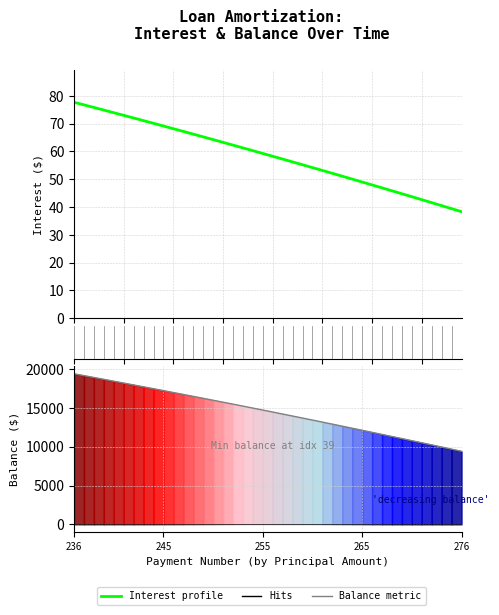

Where is Balance nearest to the value 14403?

20